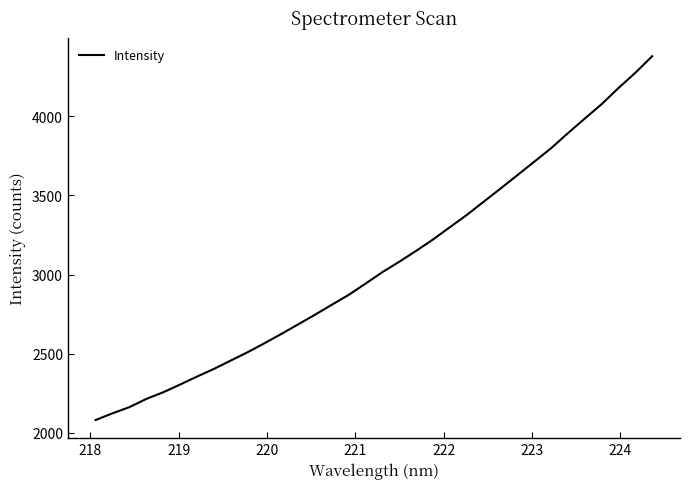

What is the sum of all values?

104197.3